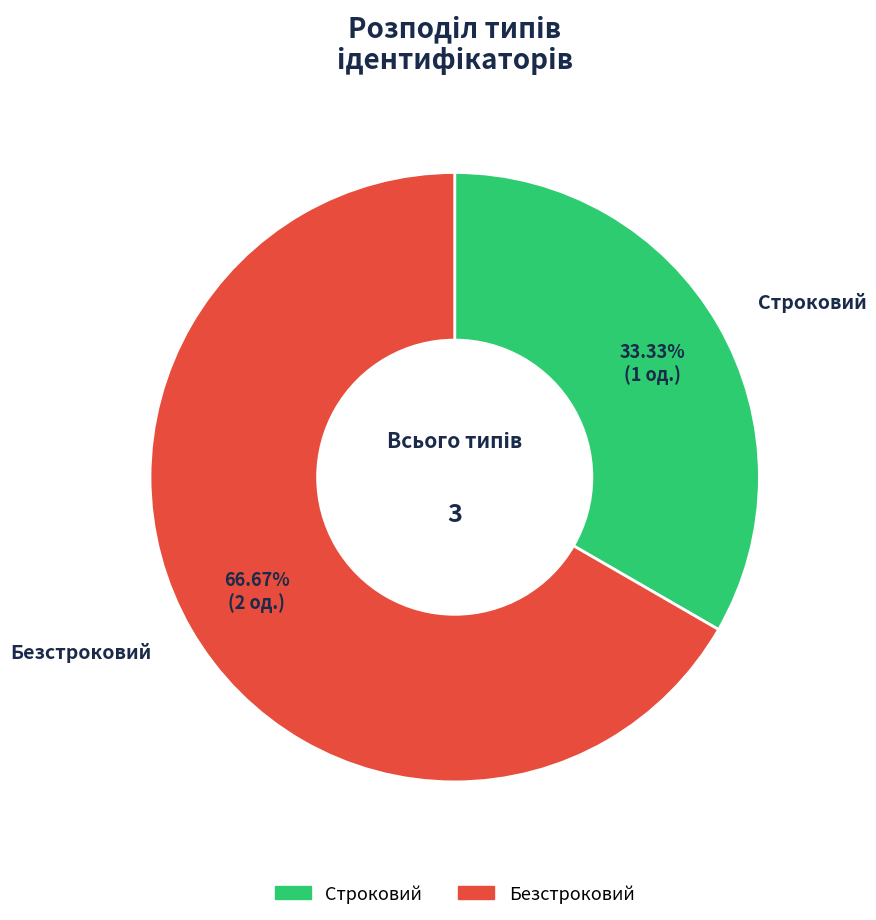

What is the smallest slice in the pie chart?

Строковий